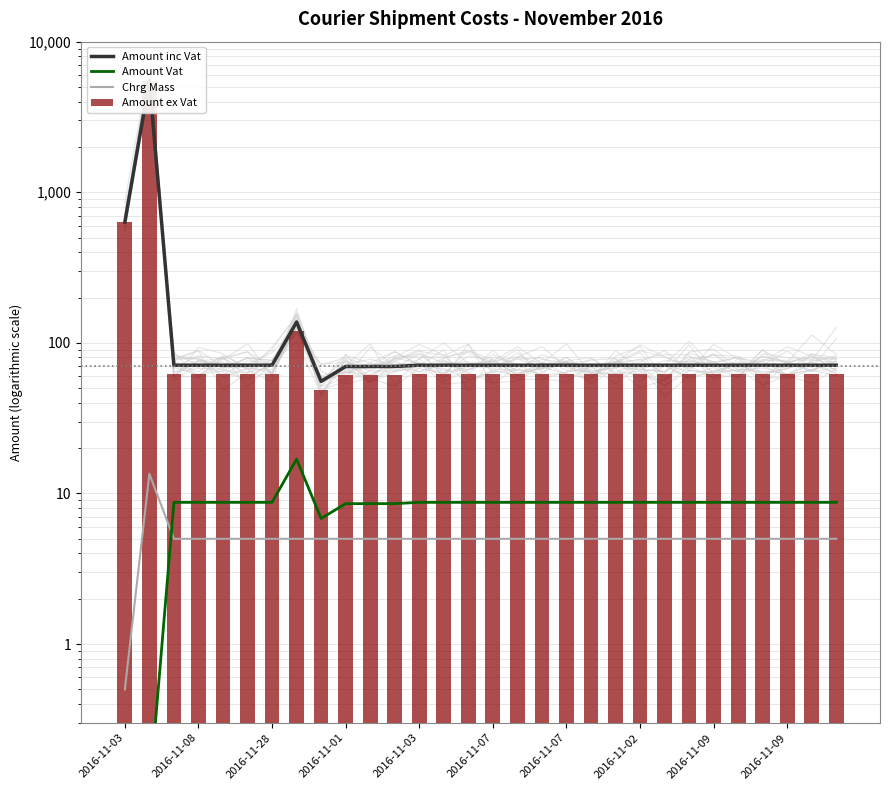

Reading right to left, what are all the values shown in this chart?

Amount inc Vat: 71.0	71.0	71.0	71.0	71.0	71.0	71.0	71.0	71.0	71.0	71.0	71.0	71.0	71.0	71.0	71.0	71.0	71.0	69.7	69.7	69.7	55.5	137.6	71.0	71.0	71.0	71.0	71.0	5498.4	633.5
Amount Vat: 8.7	8.7	8.7	8.7	8.7	8.7	8.7	8.7	8.7	8.7	8.7	8.7	8.7	8.7	8.7	8.7	8.7	8.7	8.6	8.6	8.6	6.8	16.9	8.7	8.7	8.7	8.7	8.7	0.1	0.1
Chrg Mass: 5.0	5.0	5.0	5.0	5.0	5.0	5.0	5.0	5.0	5.0	5.0	5.0	5.0	5.0	5.0	5.0	5.0	5.0	5.0	5.0	5.0	5.0	5.0	5.0	5.0	5.0	5.0	5.0	13.5	0.5
Amount ex Vat: 62.3	62.3	62.3	62.3	62.3	62.3	62.3	62.3	62.3	62.3	62.3	62.3	62.3	62.3	62.3	62.3	62.3	62.3	61.1	61.1	61.1	48.7	120.7	62.3	62.3	62.3	62.3	62.3	5498.4	633.5